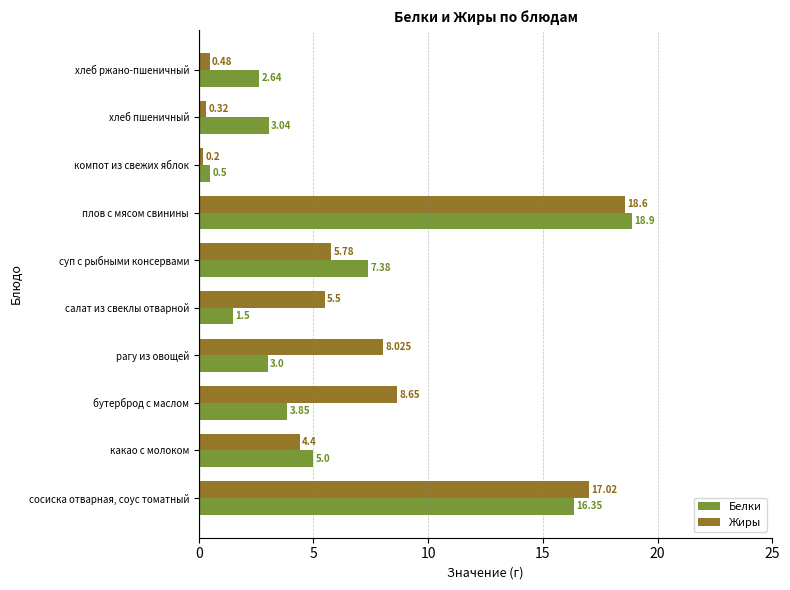

Where is Белки nearest to the value 9?

суп с рыбными консервами